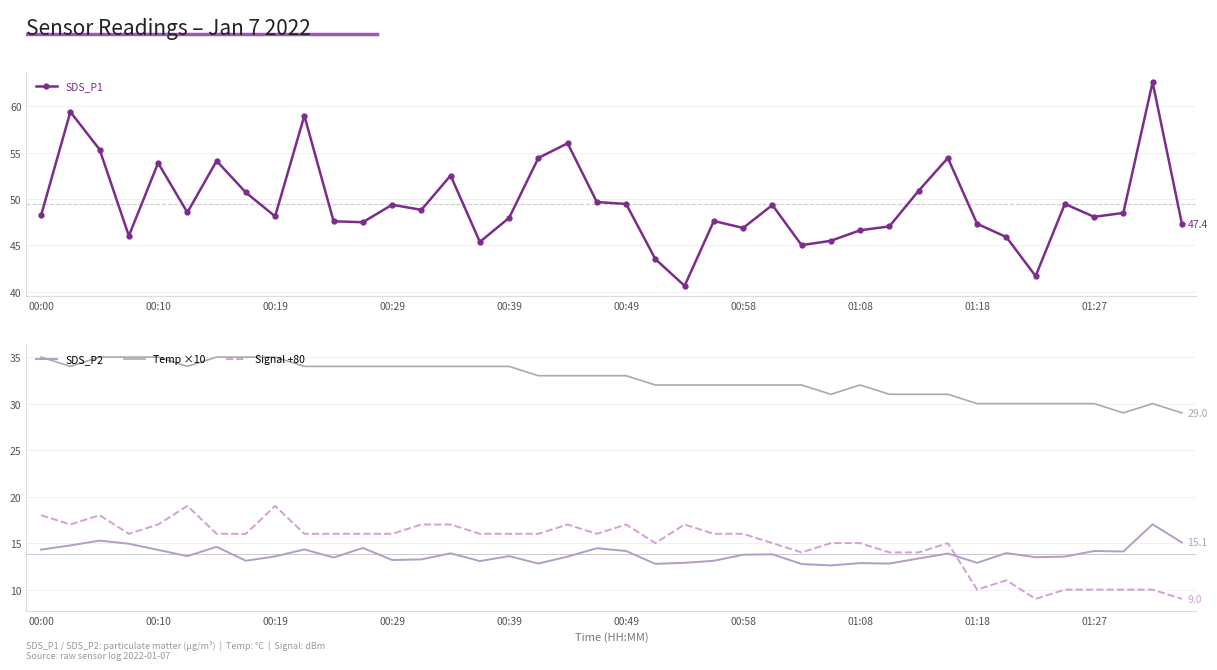

True or false: SDS_P1 has more than 2 interior local peaks.

True